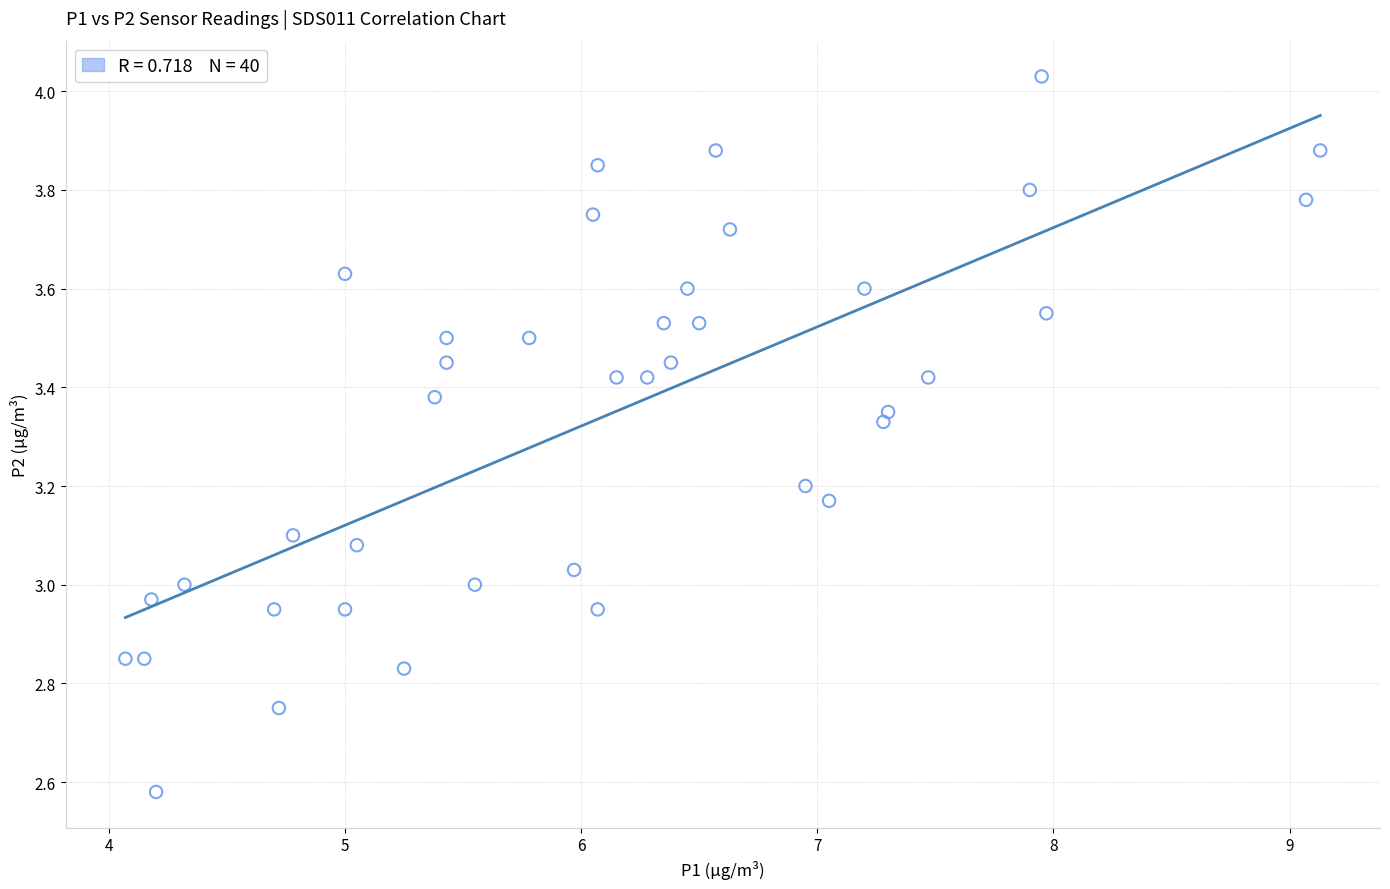

What is the range of X values (max minus min)?

5.1